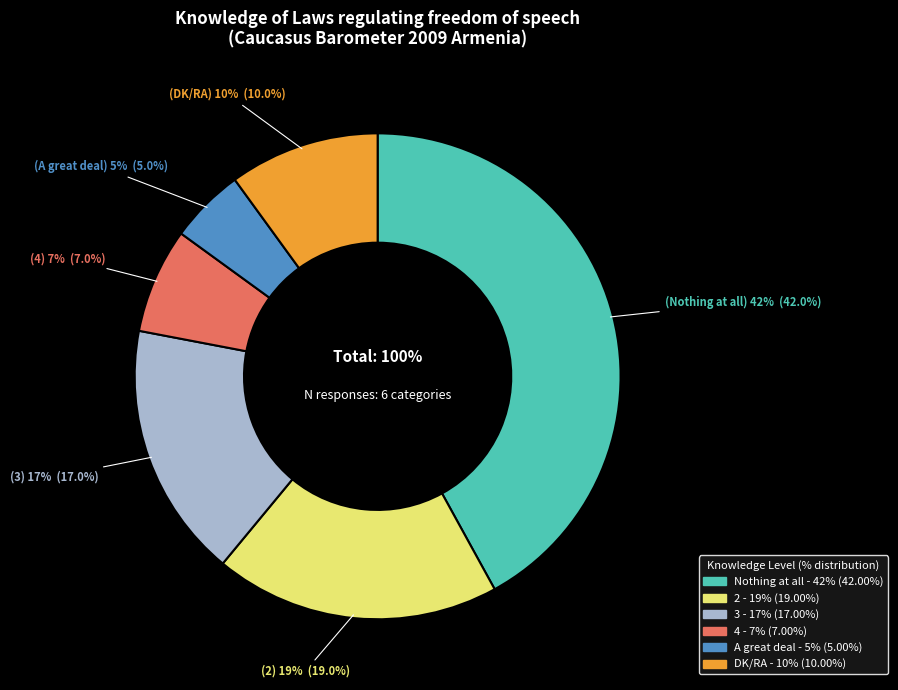

Which has a higher value, 3 or A great deal?

3